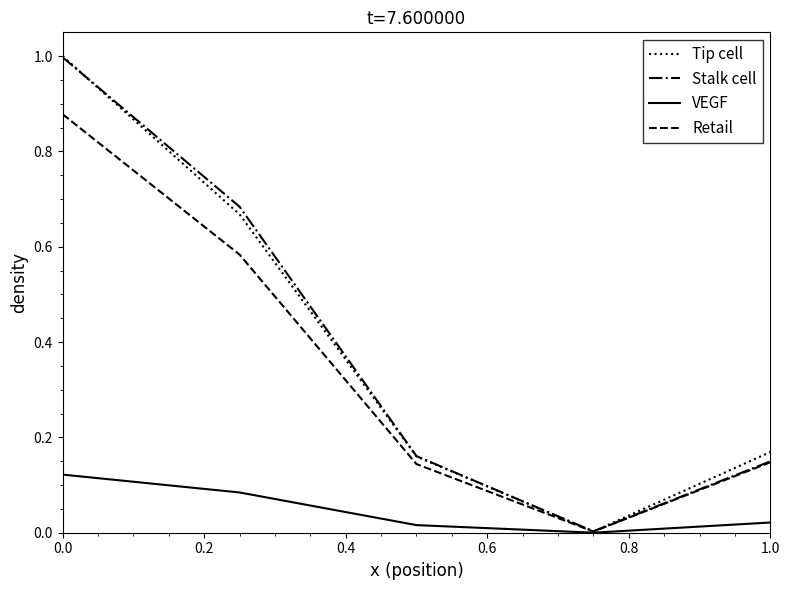

What is the highest value of the Tip cell series?

1.0